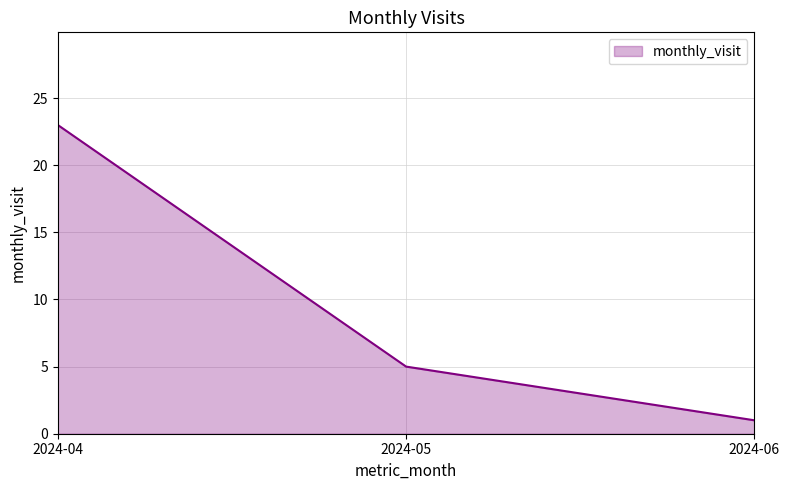

What is the sum of the values at 2024-04 and 2024-06?

24